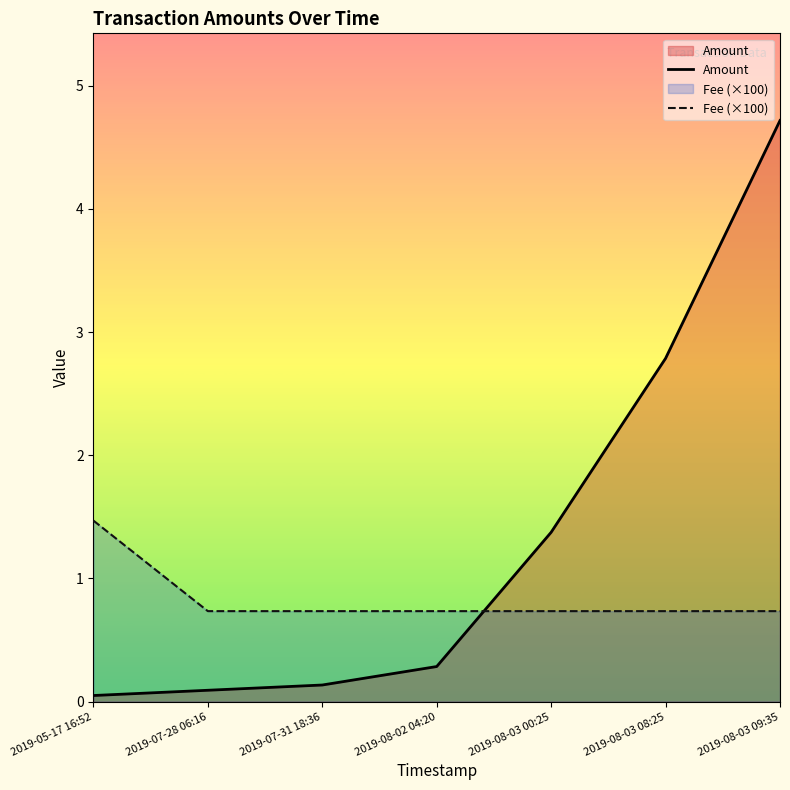

Rank the series by their maximum value, from lowest to highest.

Fee (×100), Amount